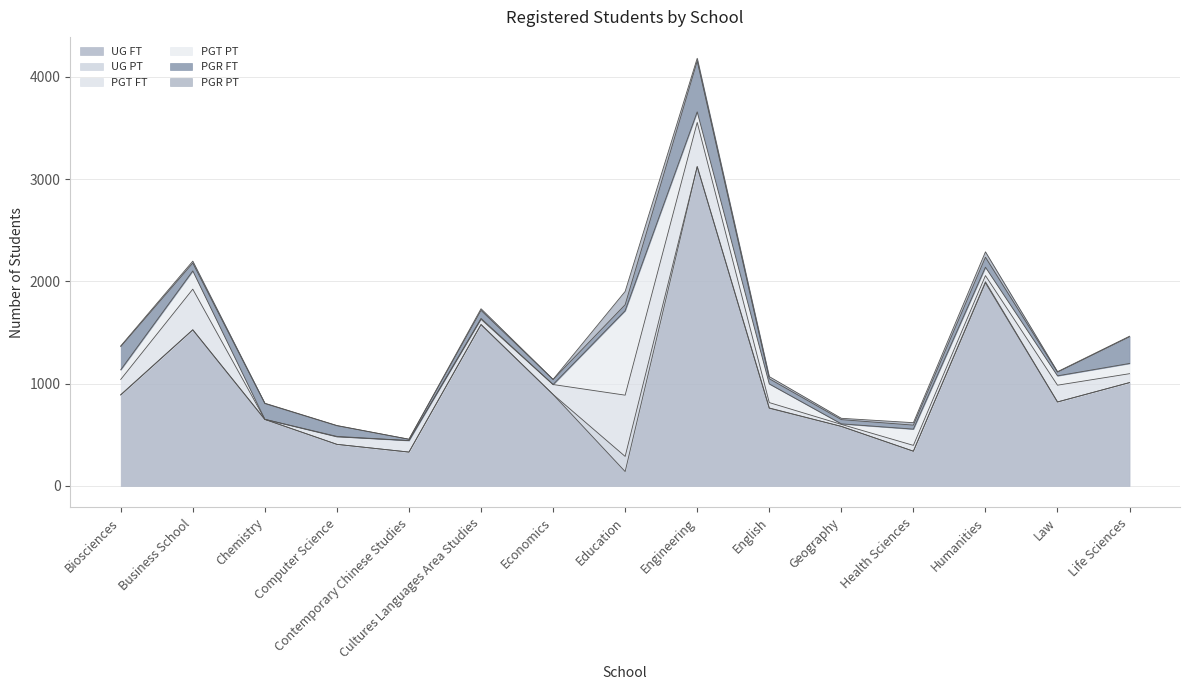

What is the label of the 8th point from the left?

Education